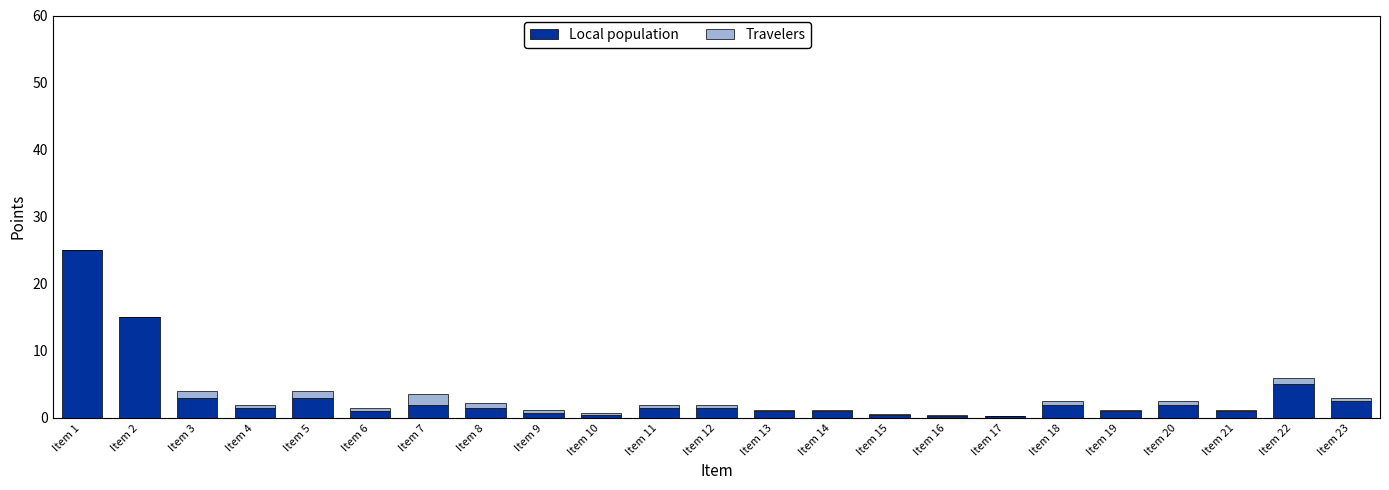

Where is Local population nearest to the value 12?

Item 2